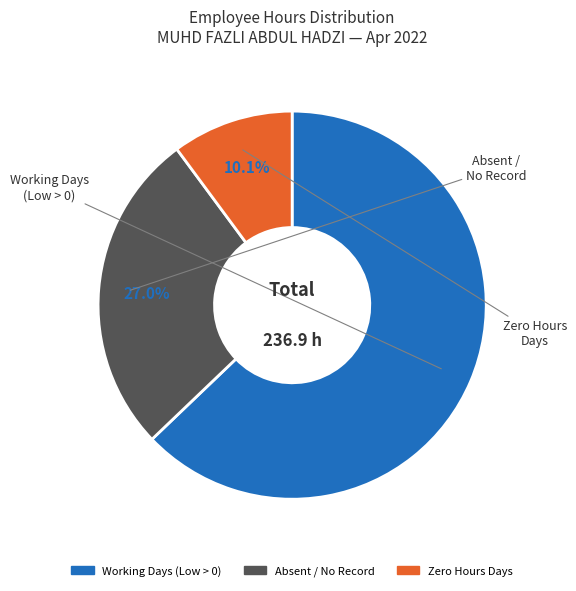

How many segments does this pie chart have?

3